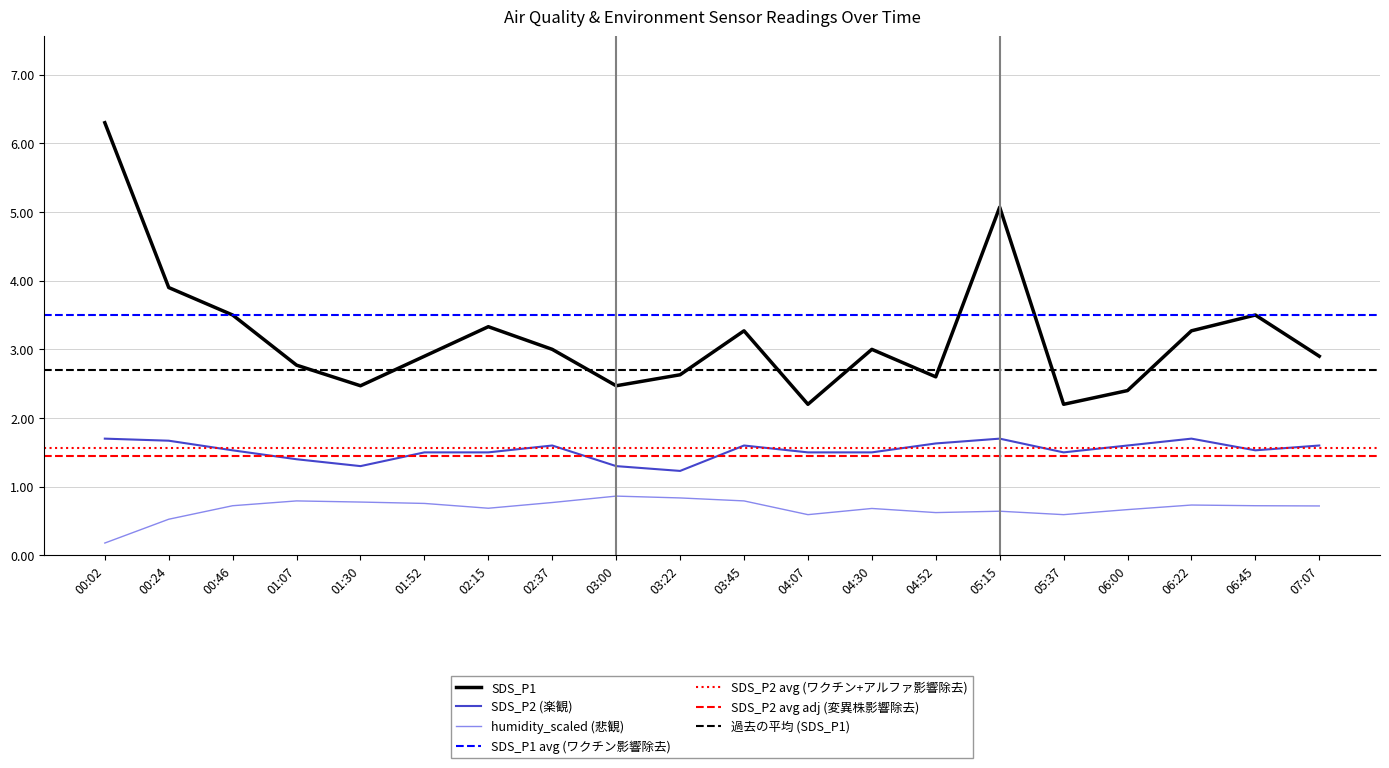

Between 03:45 and 06:00, which is larger?

03:45